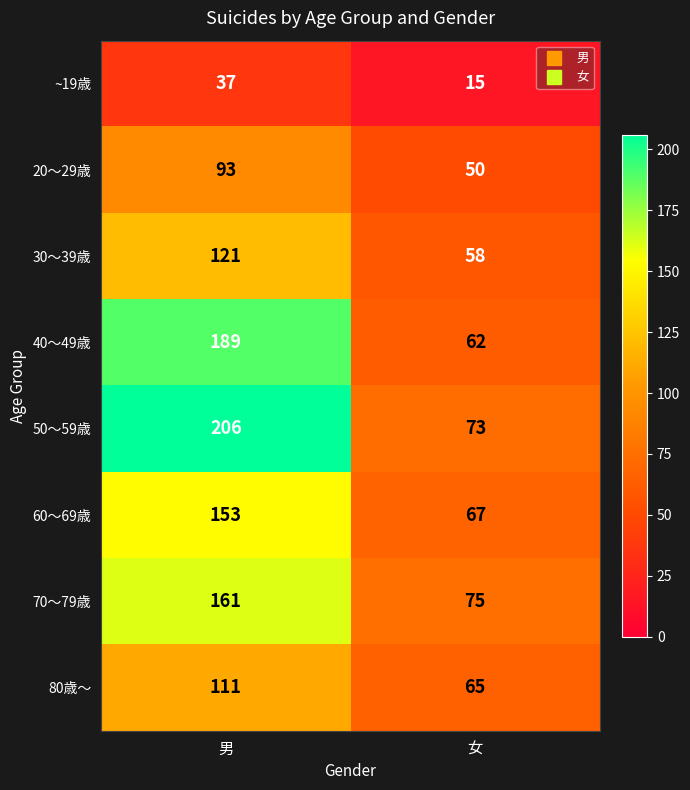

Rank the series by their maximum value, from lowest to highest.

~19歳, 20～29歳, 80歳～, 30～39歳, 60～69歳, 70～79歳, 40～49歳, 50～59歳